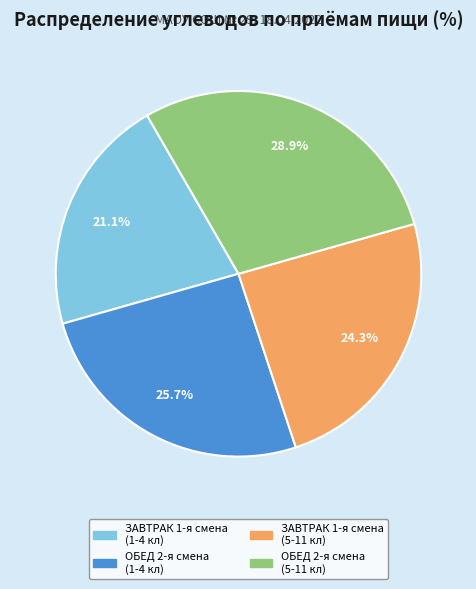

Which category has the biggest portion of the pie?

ОБЕД 2-я смена (5-11 кл)